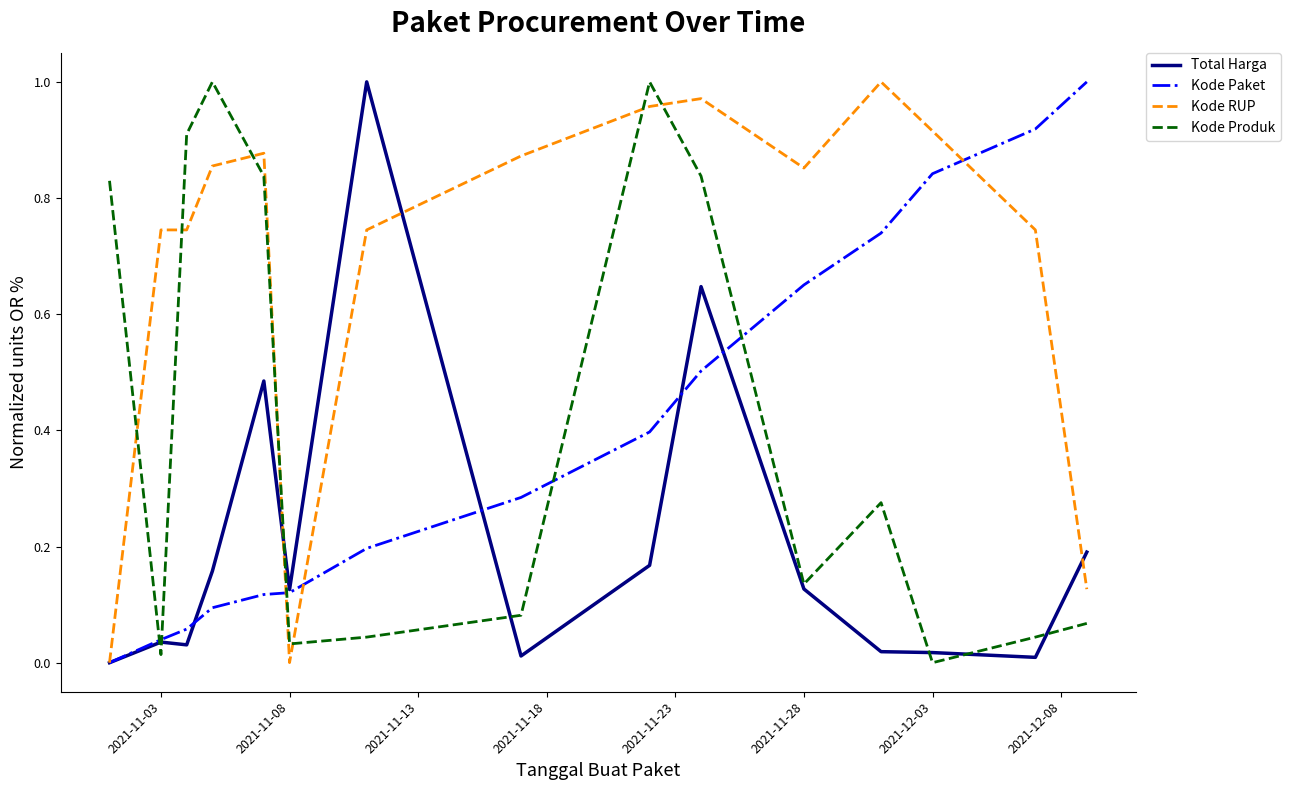

Which series ends up on top after the final intersection of Kode Paket and Kode Produk?

Kode Paket